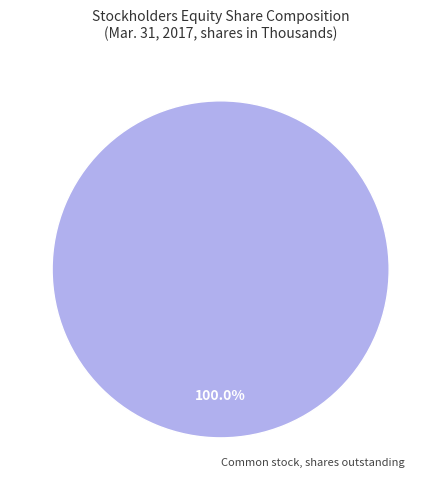

Does Common stock, shares outstanding account for over 50% of the chart?

Yes